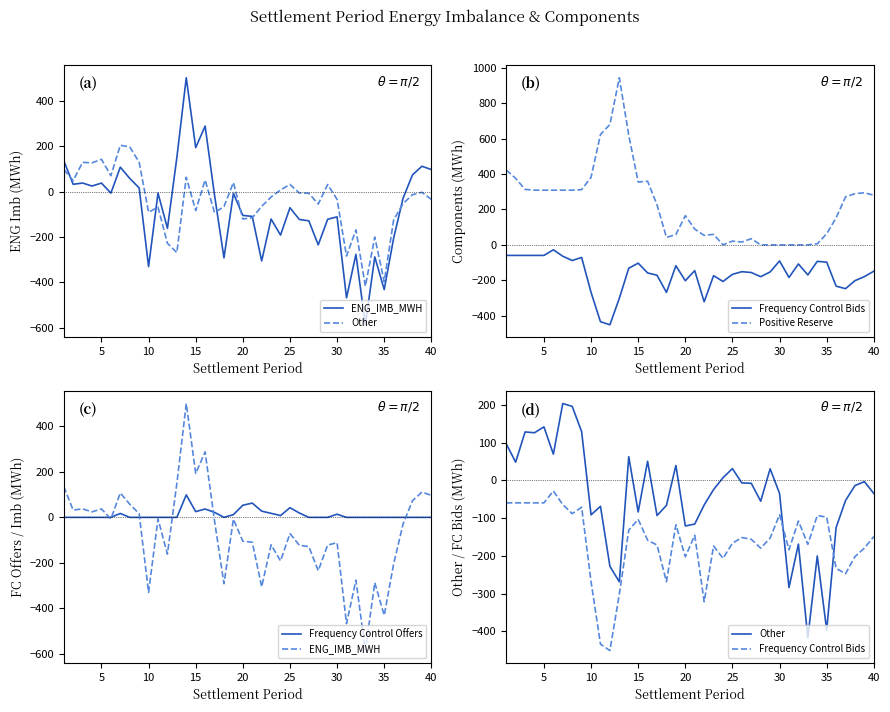

List the series in order of their peak value, highest first.

Positive Reserve, ENG_IMB_MWH, Other, Frequency Control Offers, Frequency Control Bids